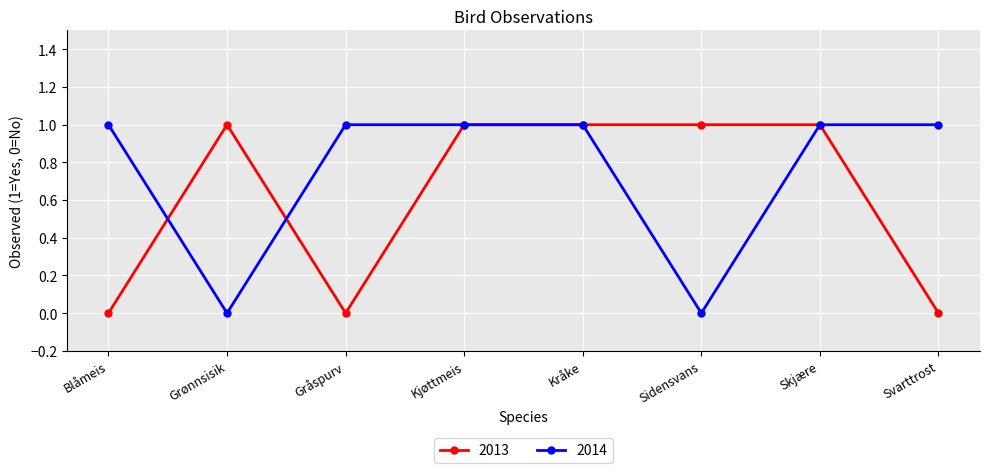

What is the maximum value shown in the chart?

1